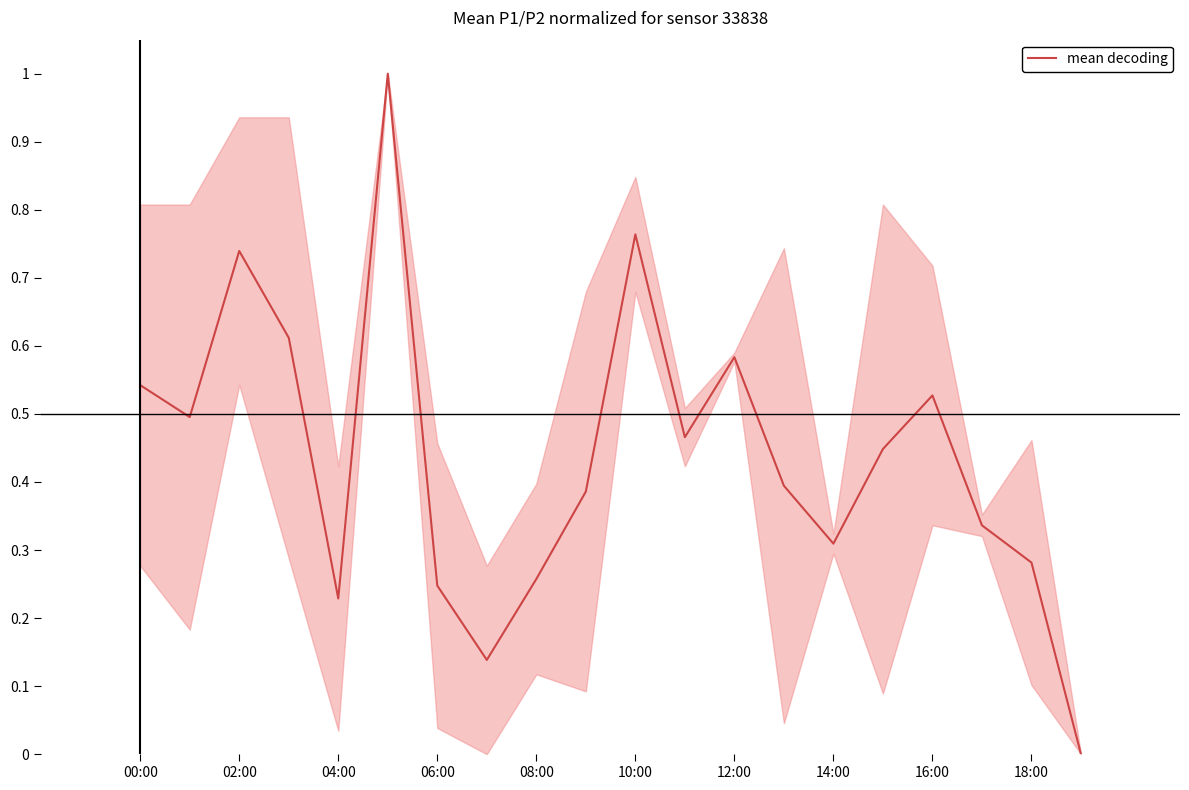

What is the difference between the maximum and minimum values?

1.0